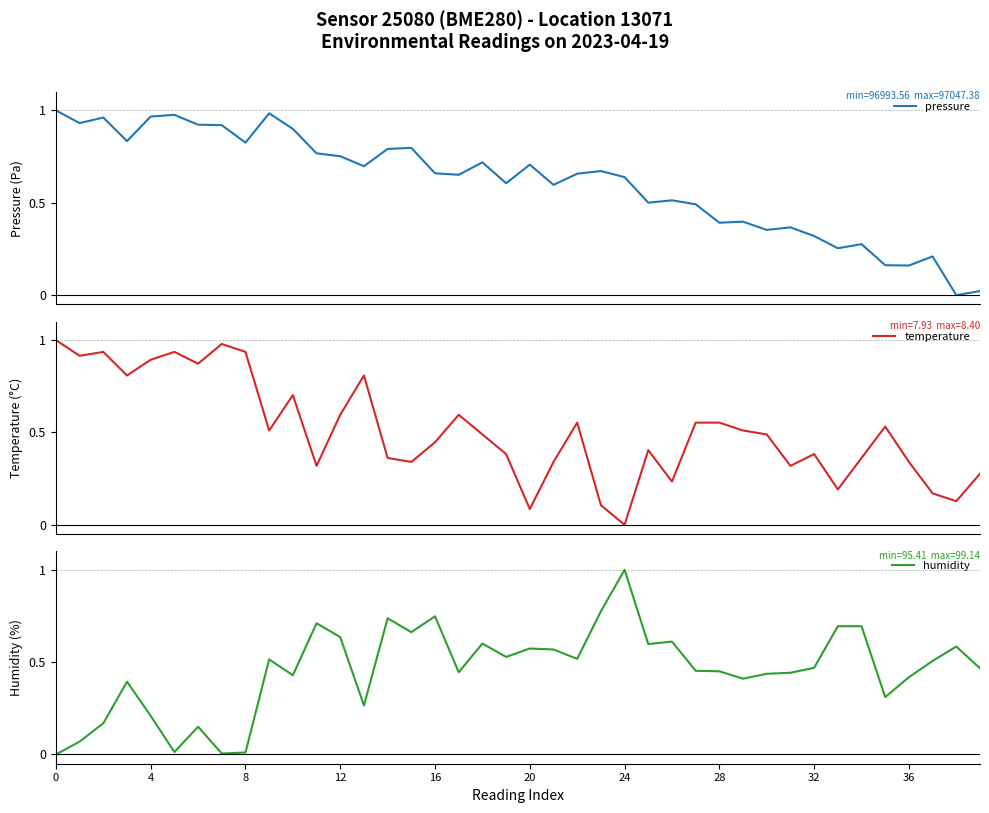

The value of humidity at 36 is 0.2. True or false?

False